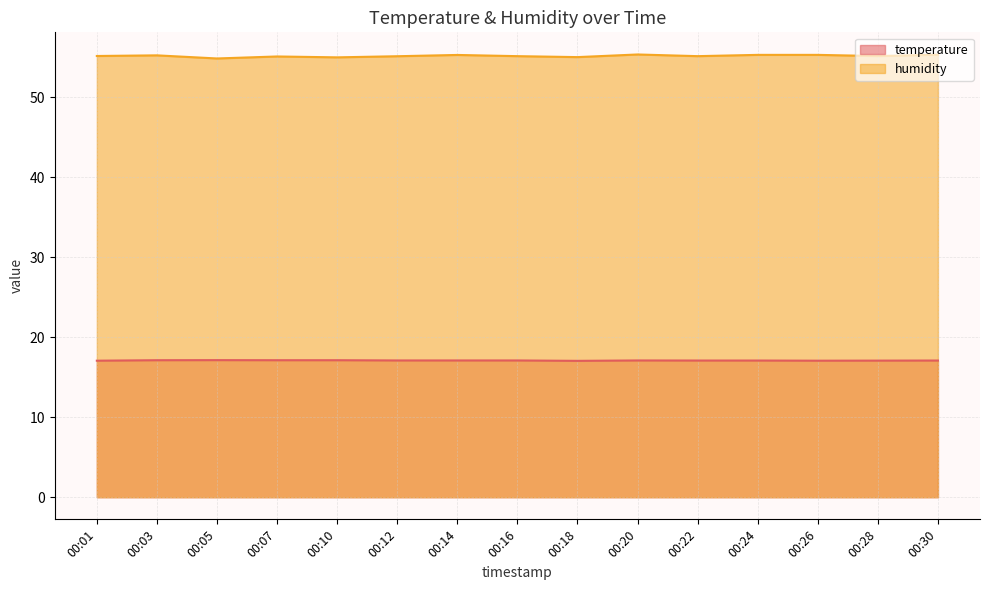

What is the minimum value shown in the chart?

17.1